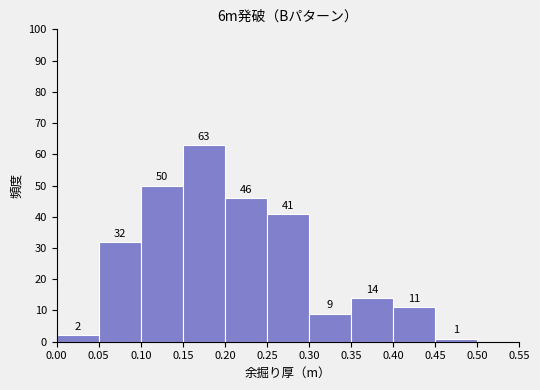

Over which range of the x-axis is the bar tallest?

0.15 to 0.20